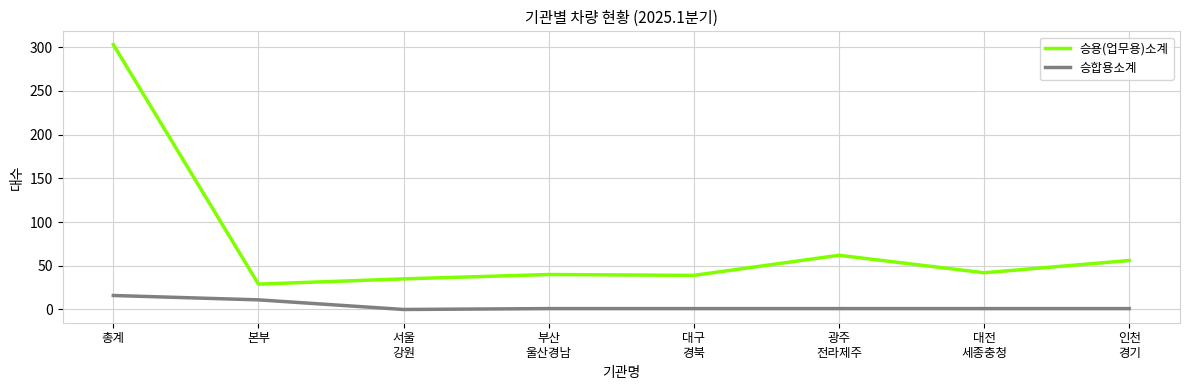

Is it true that 승용(업무용)소계 equals 39 at 광주
전라제주?

False